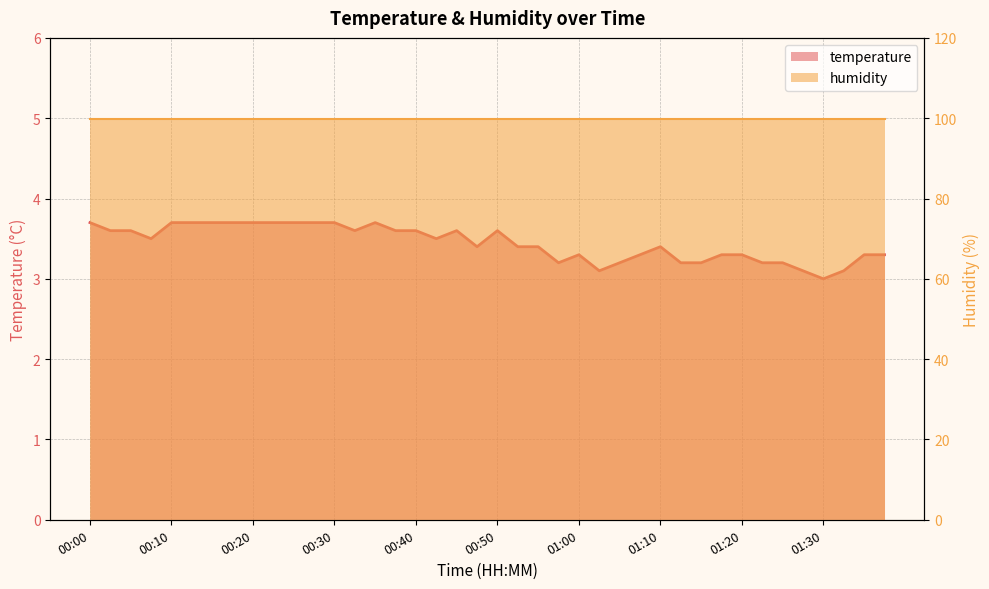

What is the greatest value displayed?

3.7